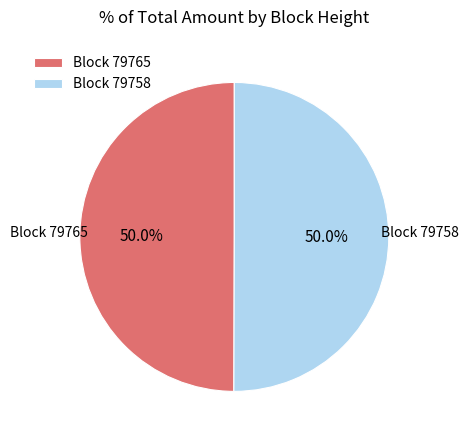

To the nearest percent, what is the average slice percentage?

50%